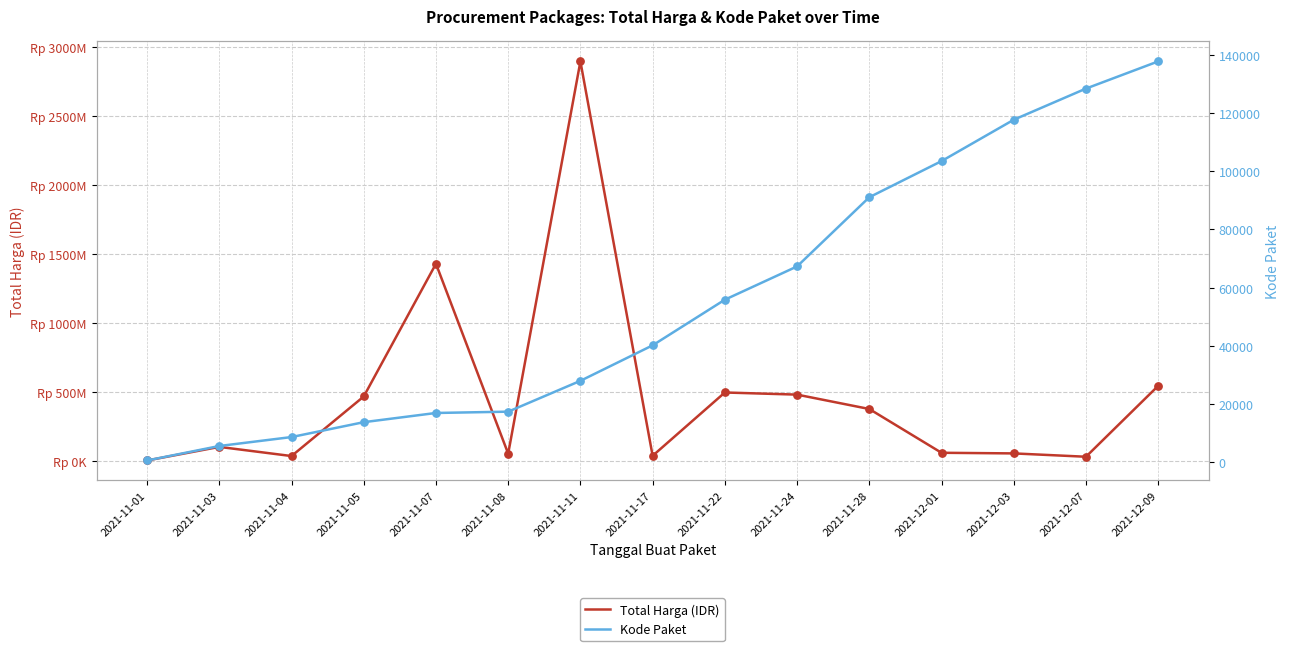

At how many categories does at least one series exceed 2891306861?

1